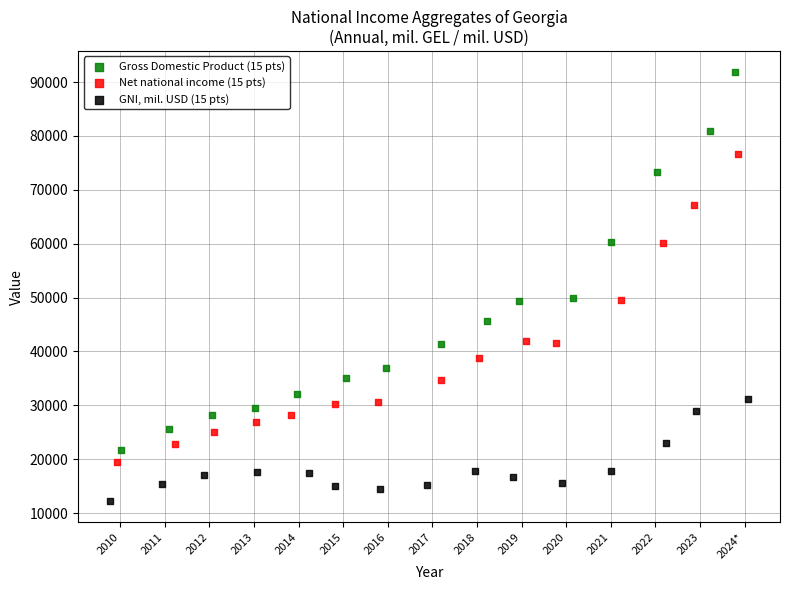

What are all the series names shown in the legend?

Gross Domestic Product (15 pts), Net national income (15 pts), GNI, mil. USD (15 pts)